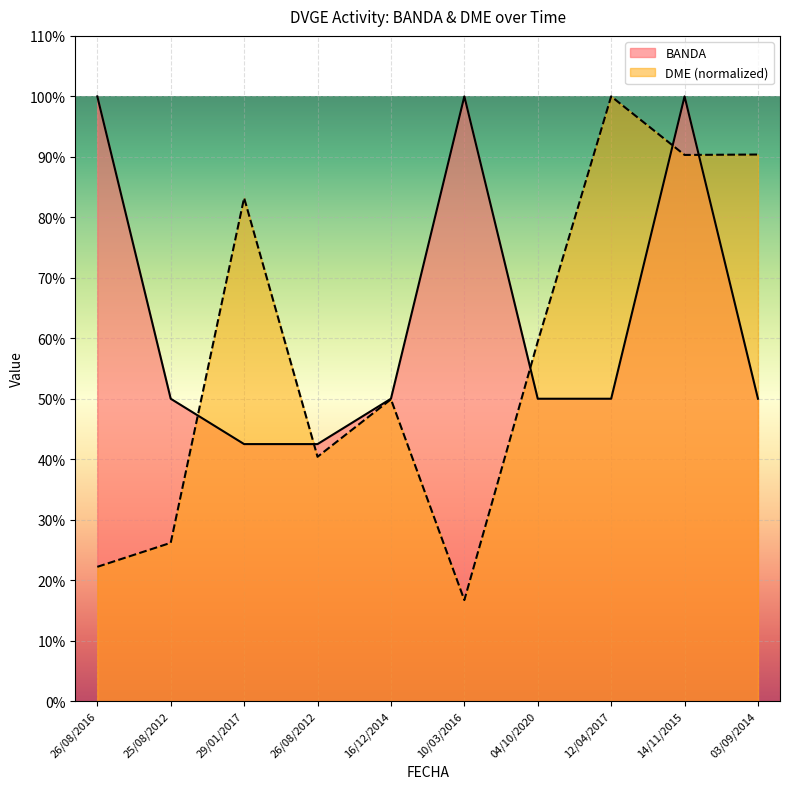

What is the value of the DME point at the 3rd from the left?

83.2